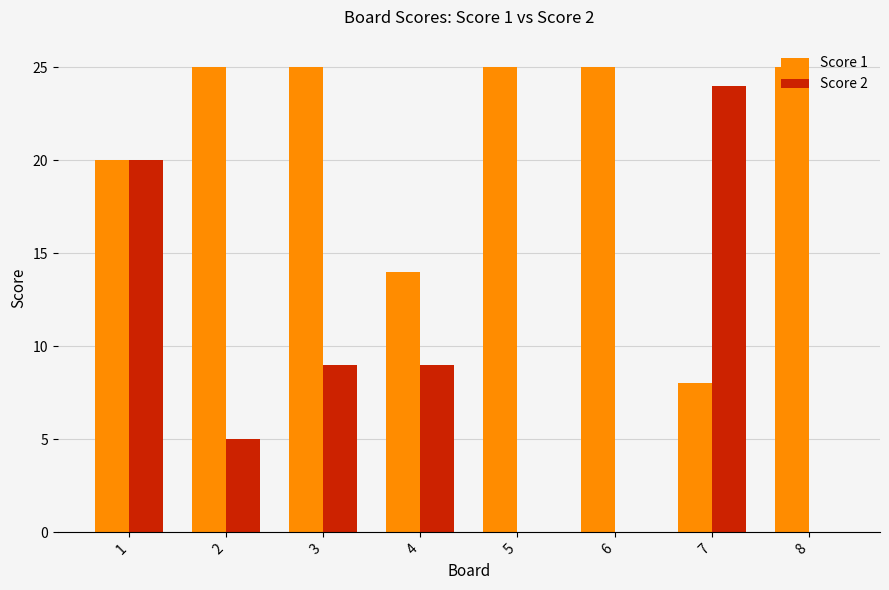

Reading left to right, transcribe all the data shown in this chart.

Score 1: 20	25	25	14	25	25	8	25
Score 2: 20	5	9	9	0	0	24	0